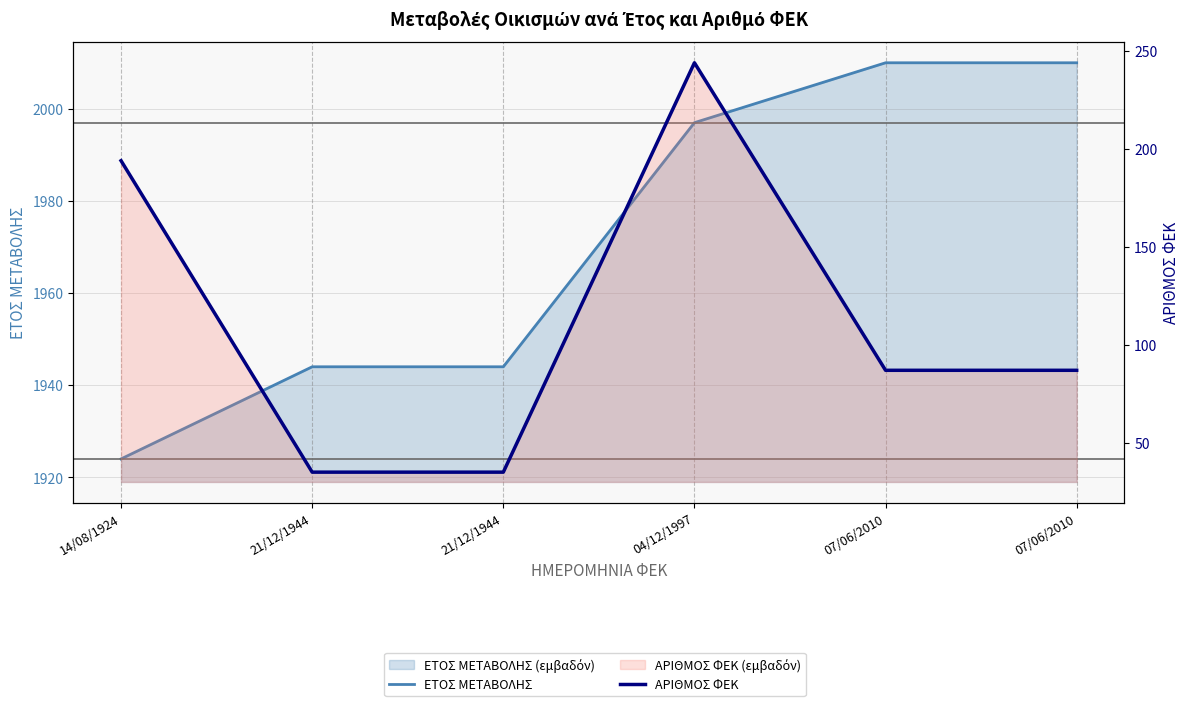

At which category is the sum across all series the highest?

04/12/1997